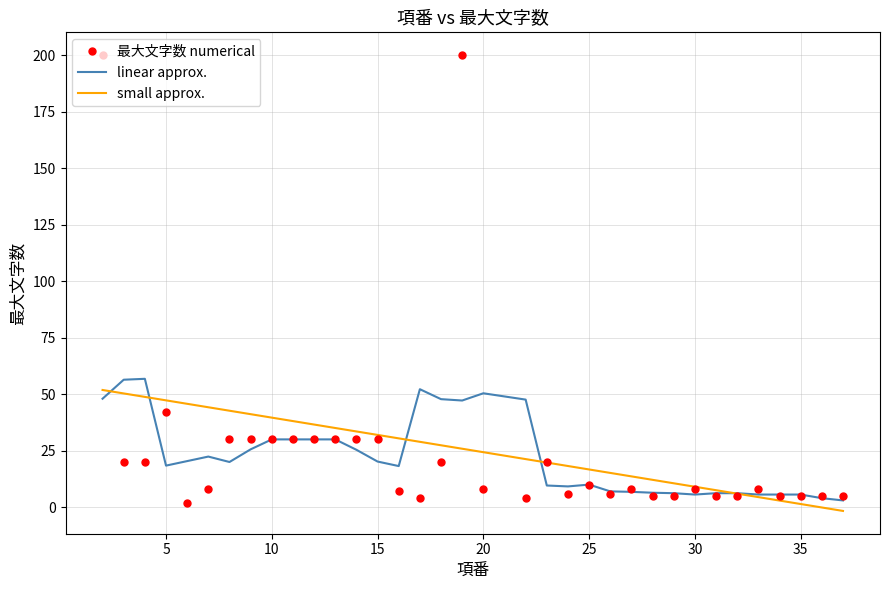

Which series has the largest range (max minus min)?

最大文字数 numerical